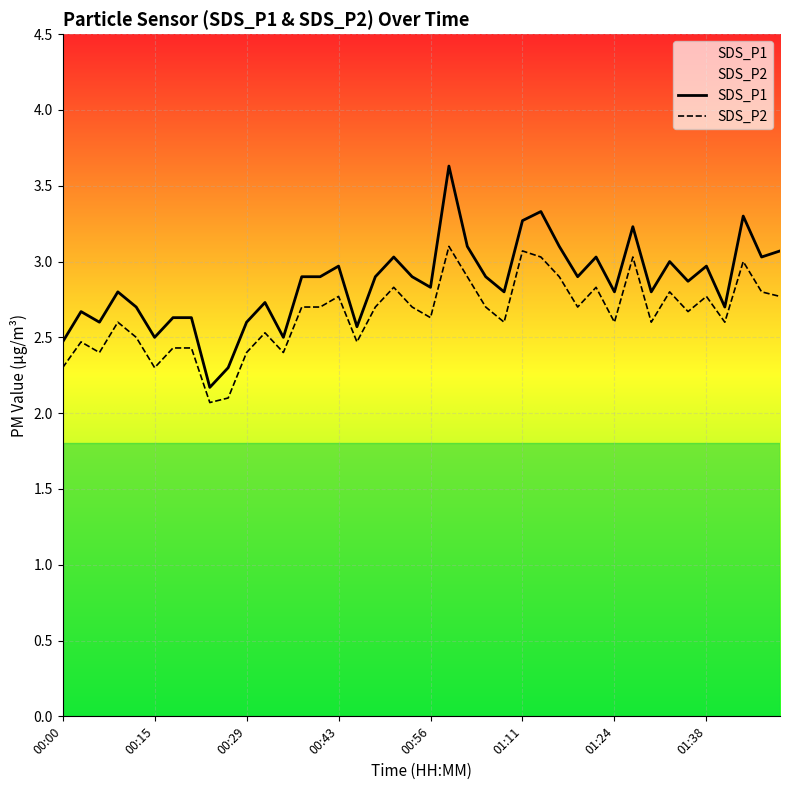

What is the sum of all SDS_P2 values?

105.9